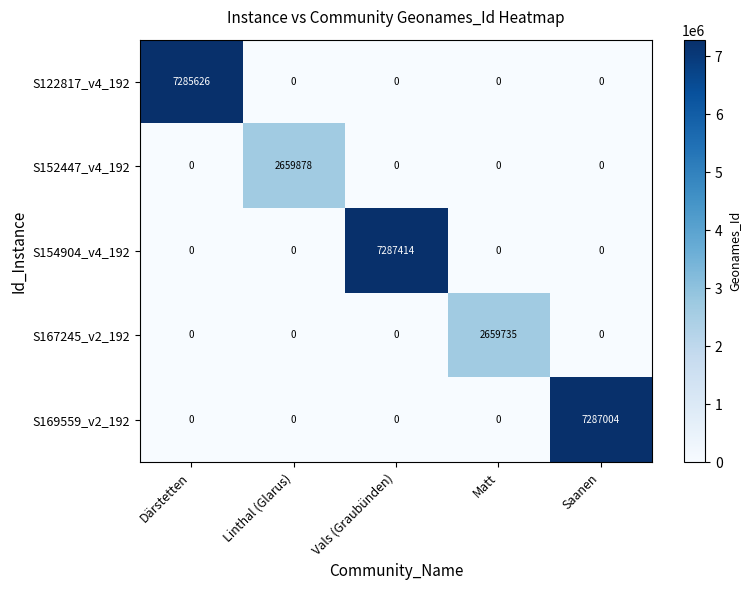

Which series has the largest range (max minus min)?

S154904_v4_192